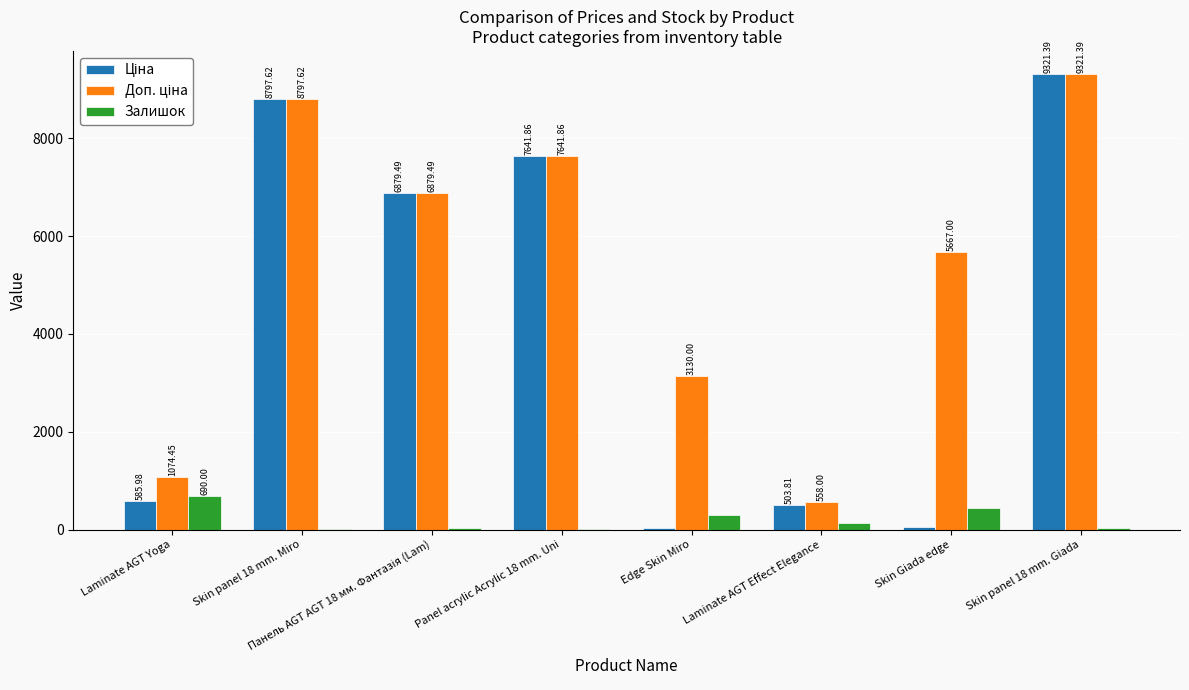

What is the total value across all series at Skin panel 18 mm. Miro?

17606.2